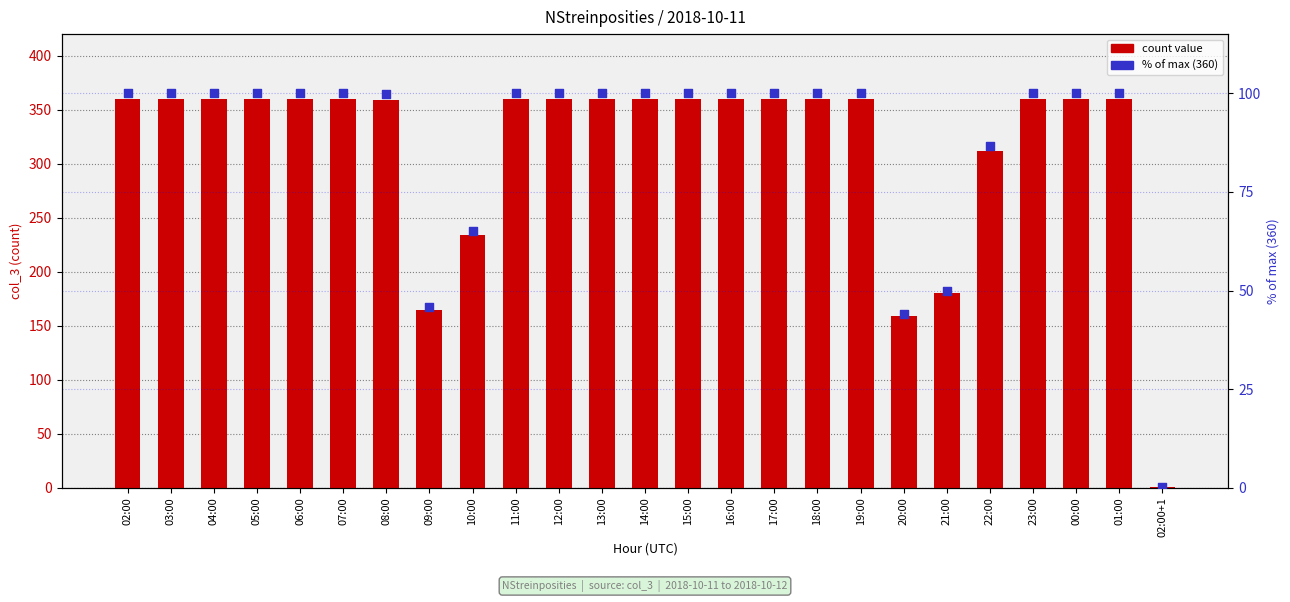

Which series reaches the maximum Y coordinate?

count value